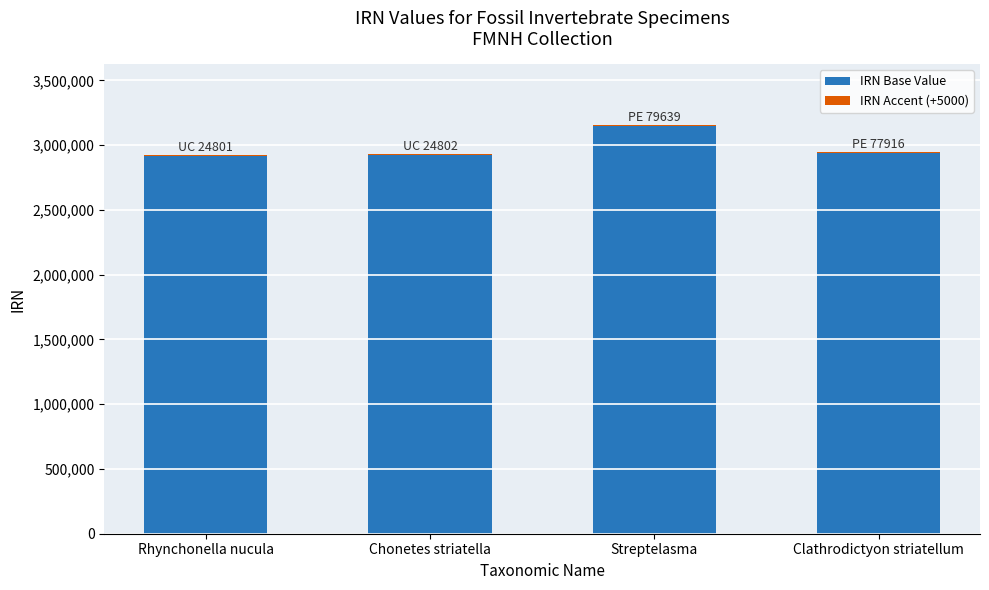

At which category is the sum across all series the highest?

Streptelasma